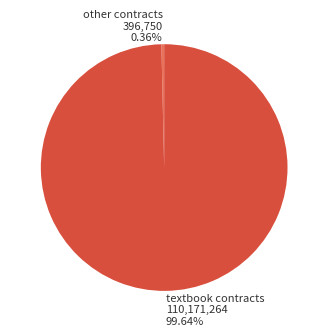

Rank the categories by value from lowest to highest.

other contracts, textbook contracts